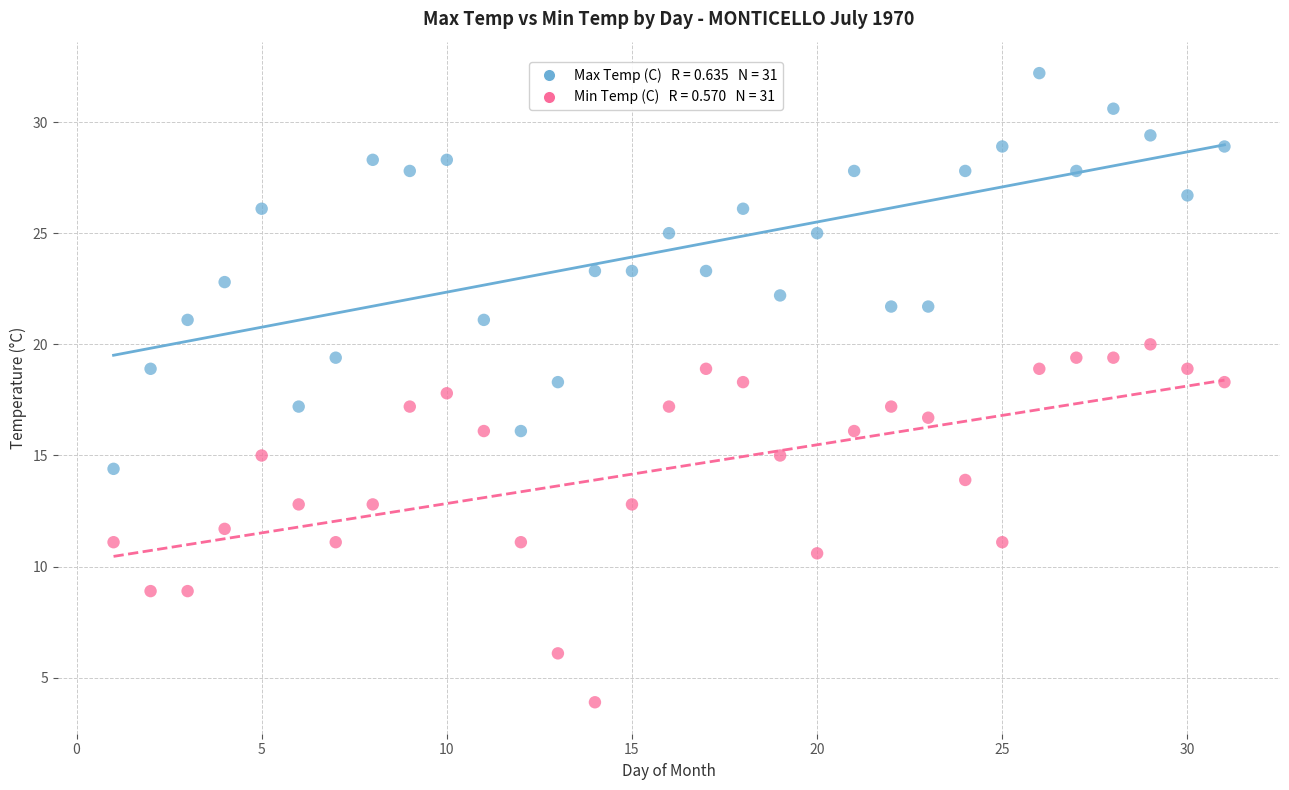

Across all data points, what is the range of Y values (max minus min)?

28.3